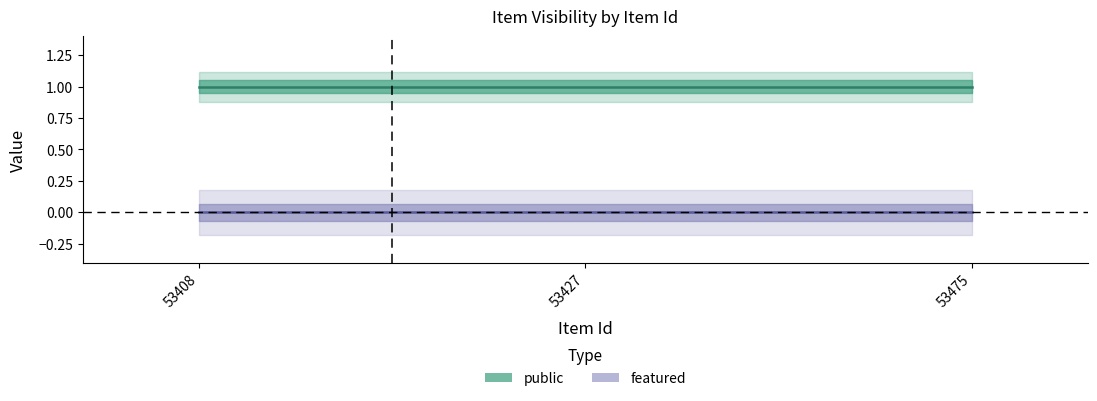

Between 53427 and 53475, which series saw the biggest shift?

public